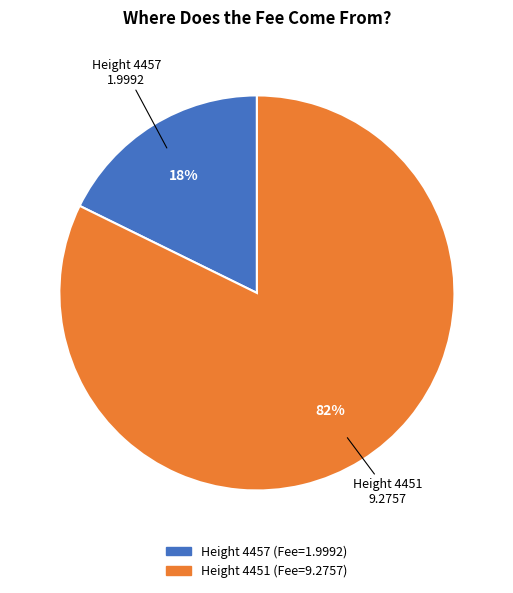

How many slices are in this pie chart?

2